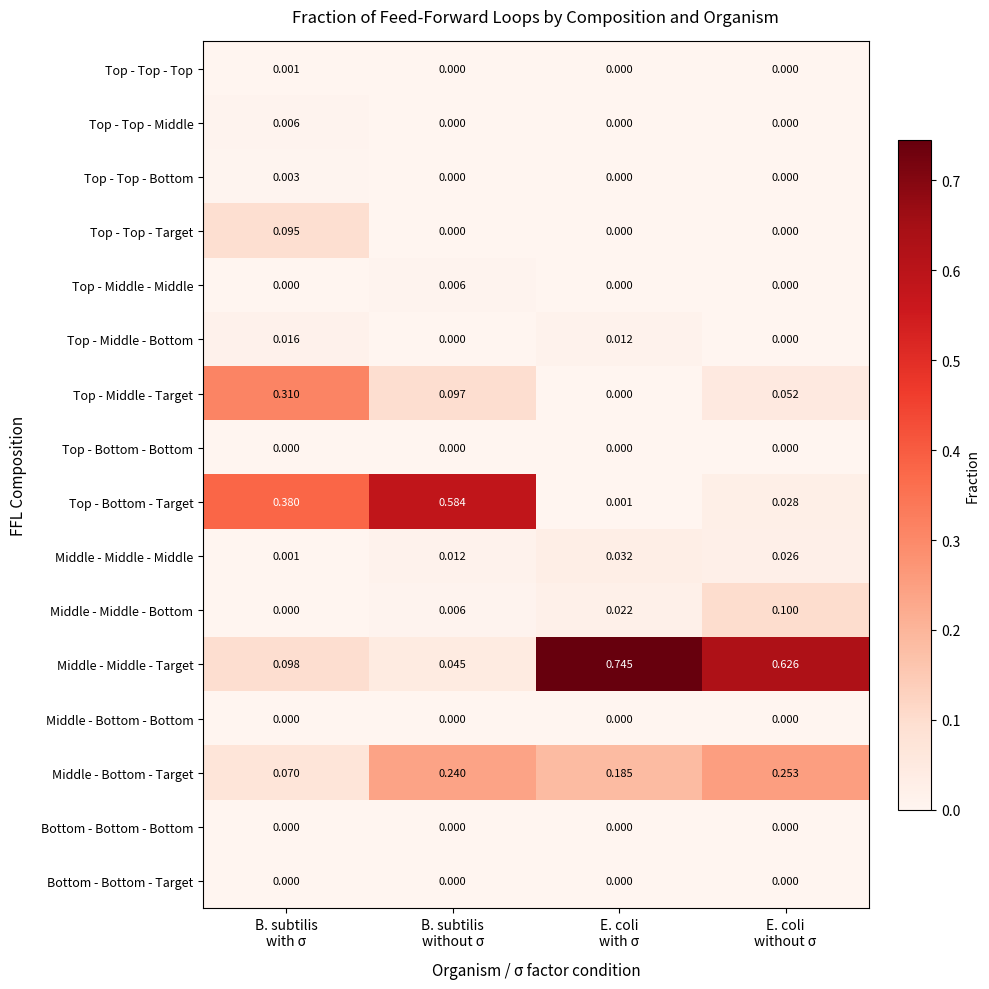

Which series has the largest total across all categories?

Middle - Middle - Target